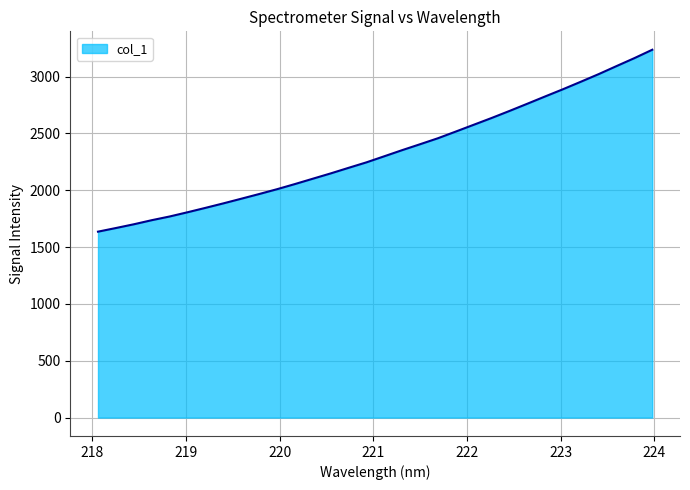

What is the difference between the maximum and minimum values?

1600.6